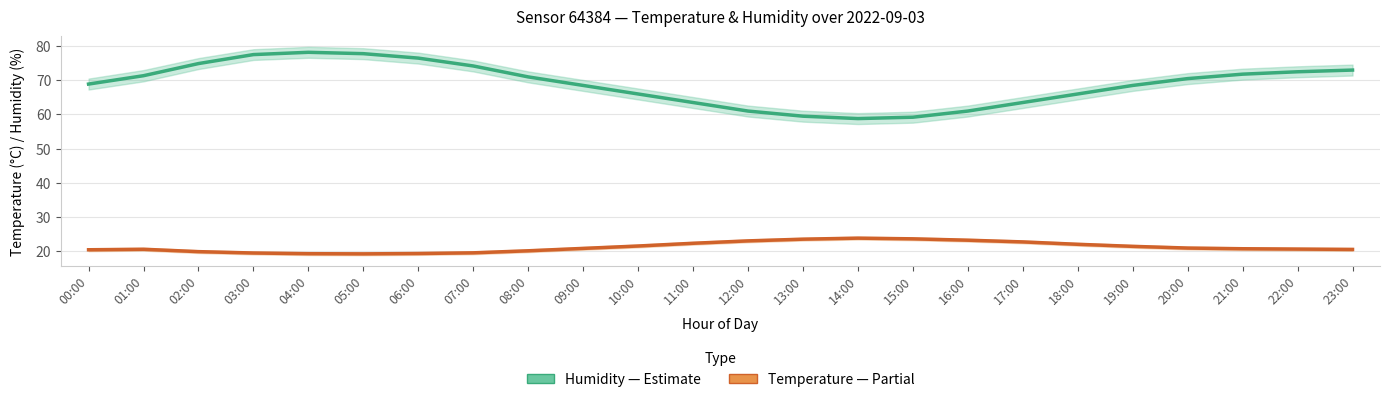

Which series has the largest total across all categories?

Humidity (%)